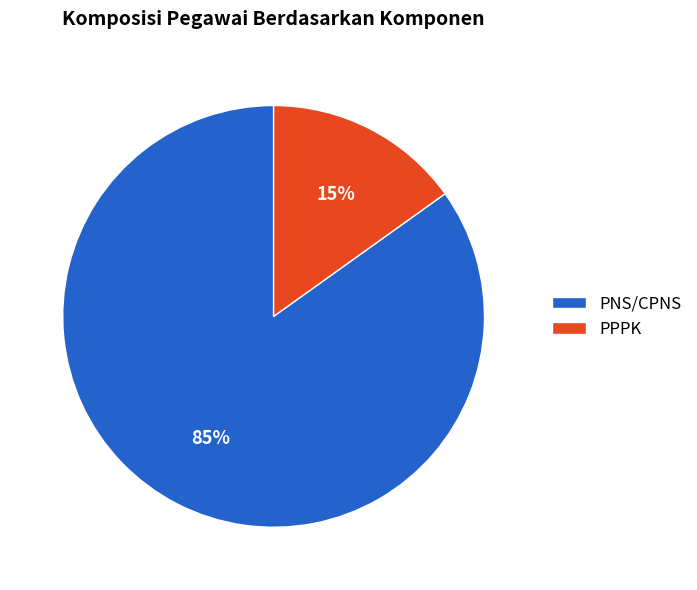

Do PNS/CPNS and PPPK together represent more than half of the pie?

Yes